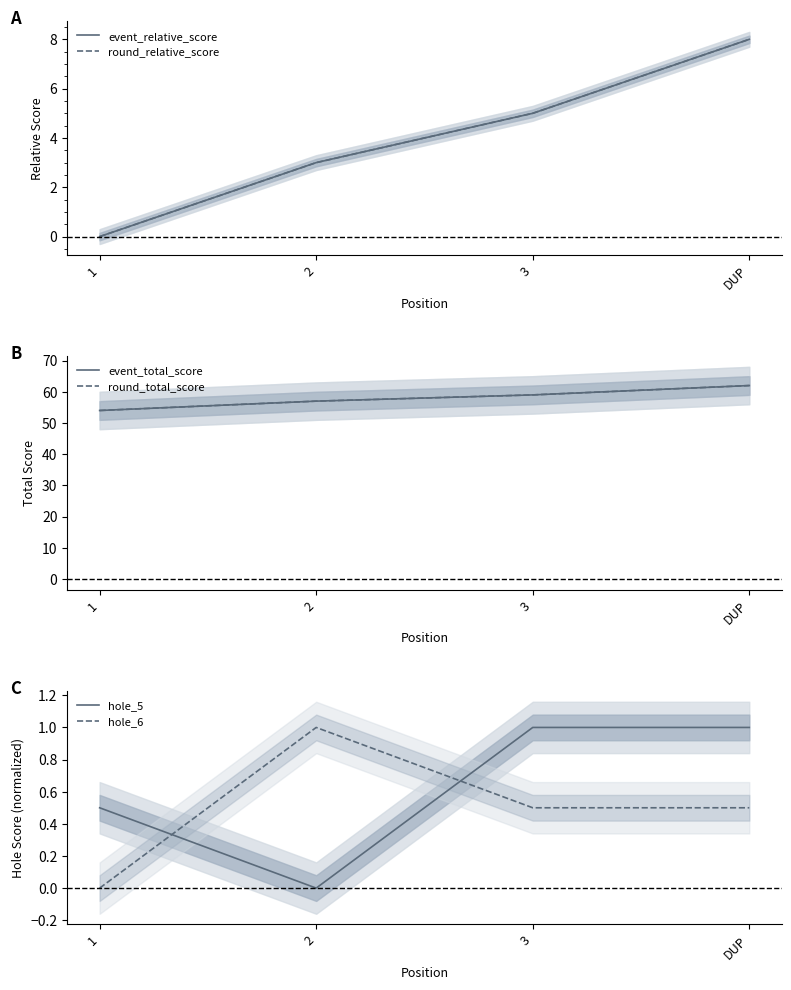

Reading left to right, extract all data points from this chart.

event_relative_score: 0.0	3.0	5.0	8.0
round_relative_score: 0.0	3.0	5.0	8.0
event_total_score: 54.0	57.0	59.0	62.0
round_total_score: 54.0	57.0	59.0	62.0
hole_5: 0.5	0.0	1.0	1.0
hole_6: 0.0	1.0	0.5	0.5